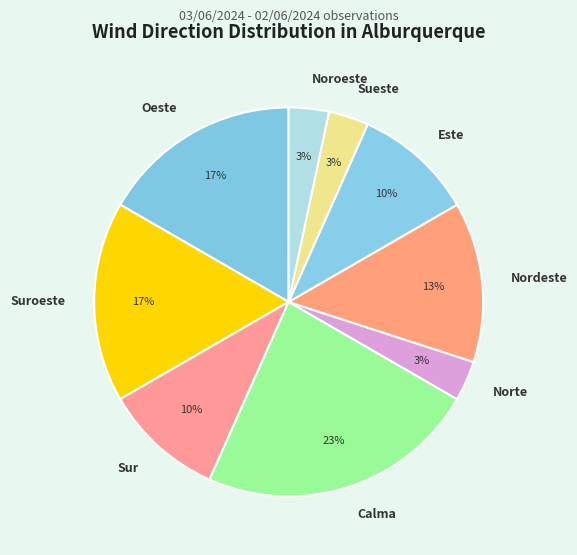

Which slice is the largest?

Calma